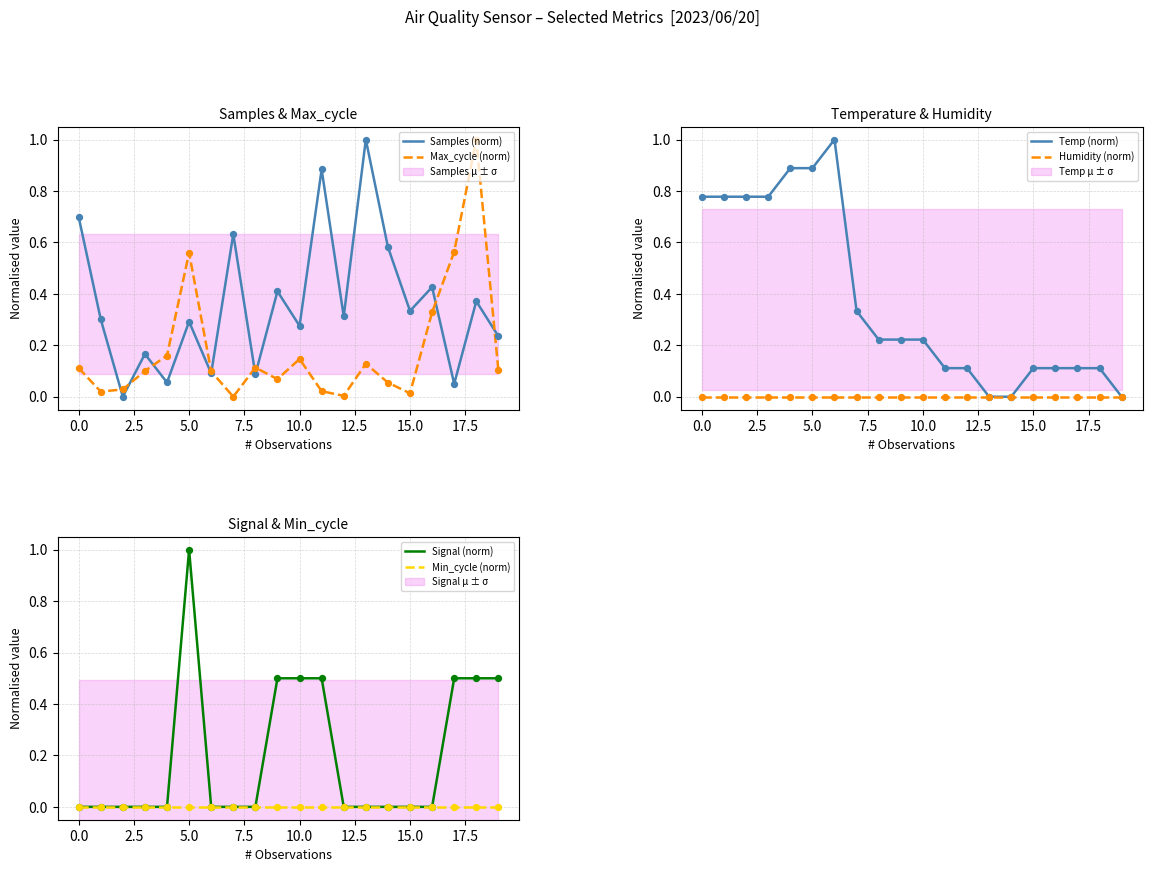

Which series reaches the minimum Y coordinate?

Samples (norm)